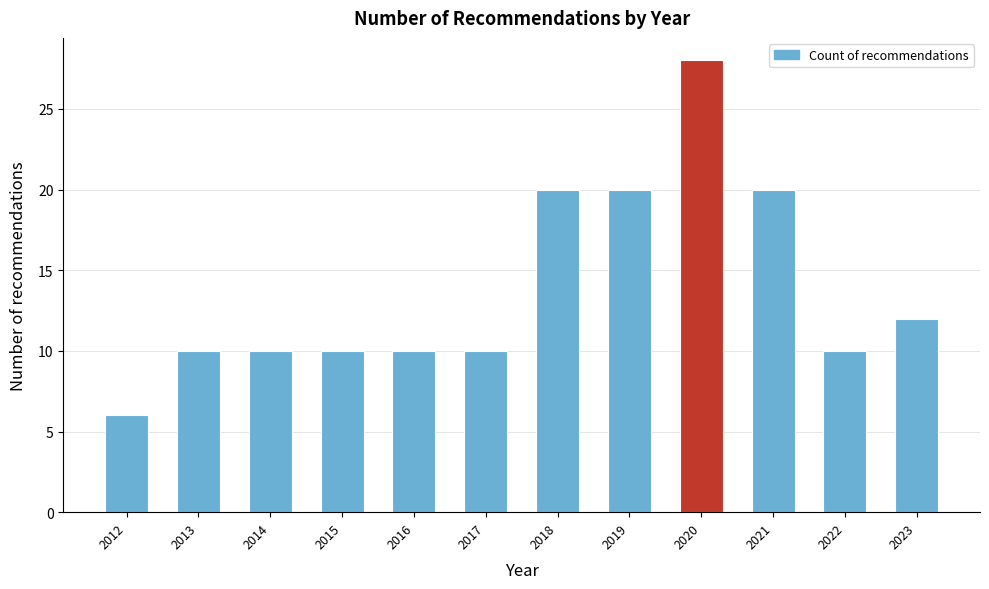

Reading left to right, what are all the values shown in this chart?

2012=6	2013=10	2014=10	2015=10	2016=10	2017=10	2018=20	2019=20	2020=28	2021=20	2022=10	2023=12